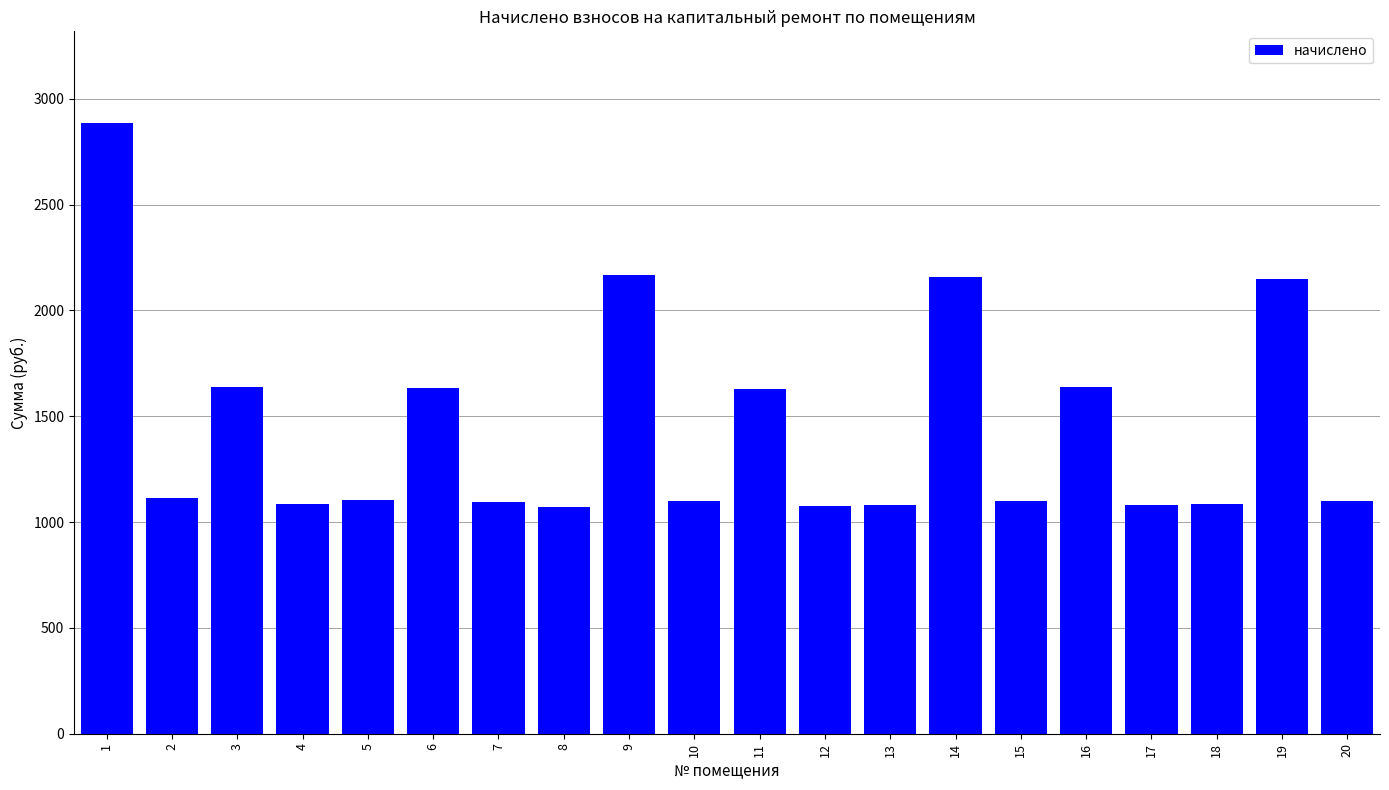

True or false: the data shows 1076.0 at 12.

True